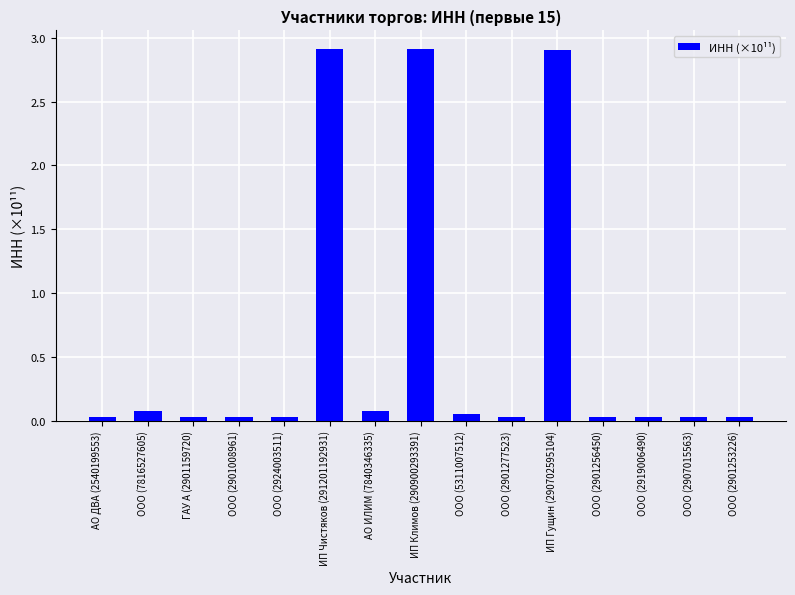

What is the value of the 11th bar from the left?

2.9